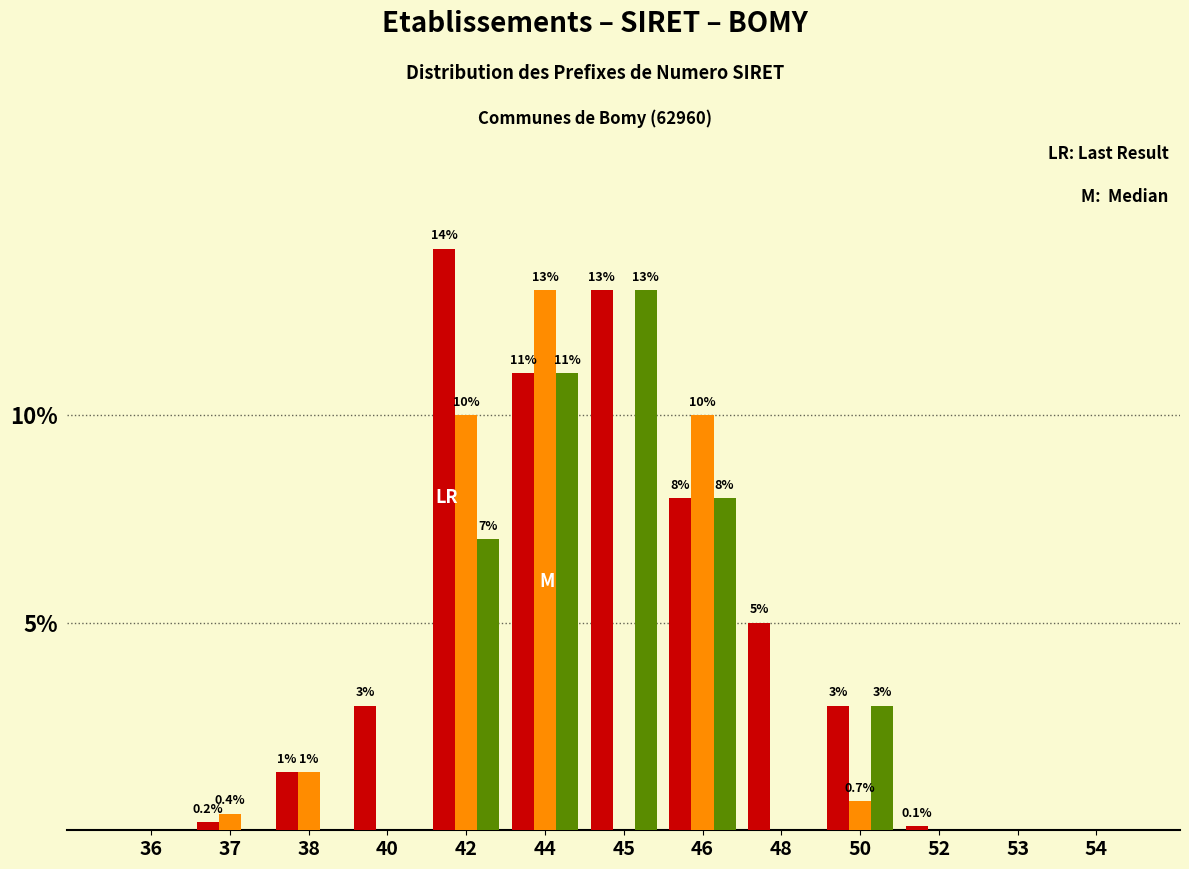

At which category is the sum across all series the highest?

44